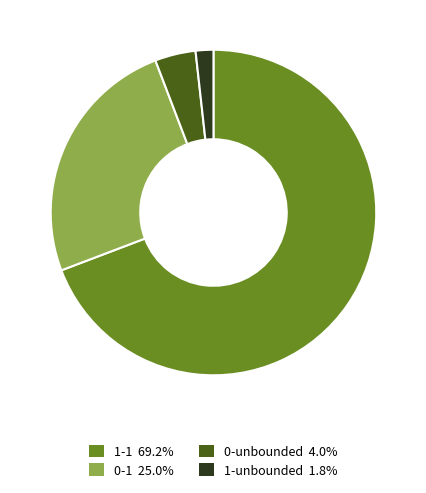

Is there any slice that represents more than half of the pie?

Yes